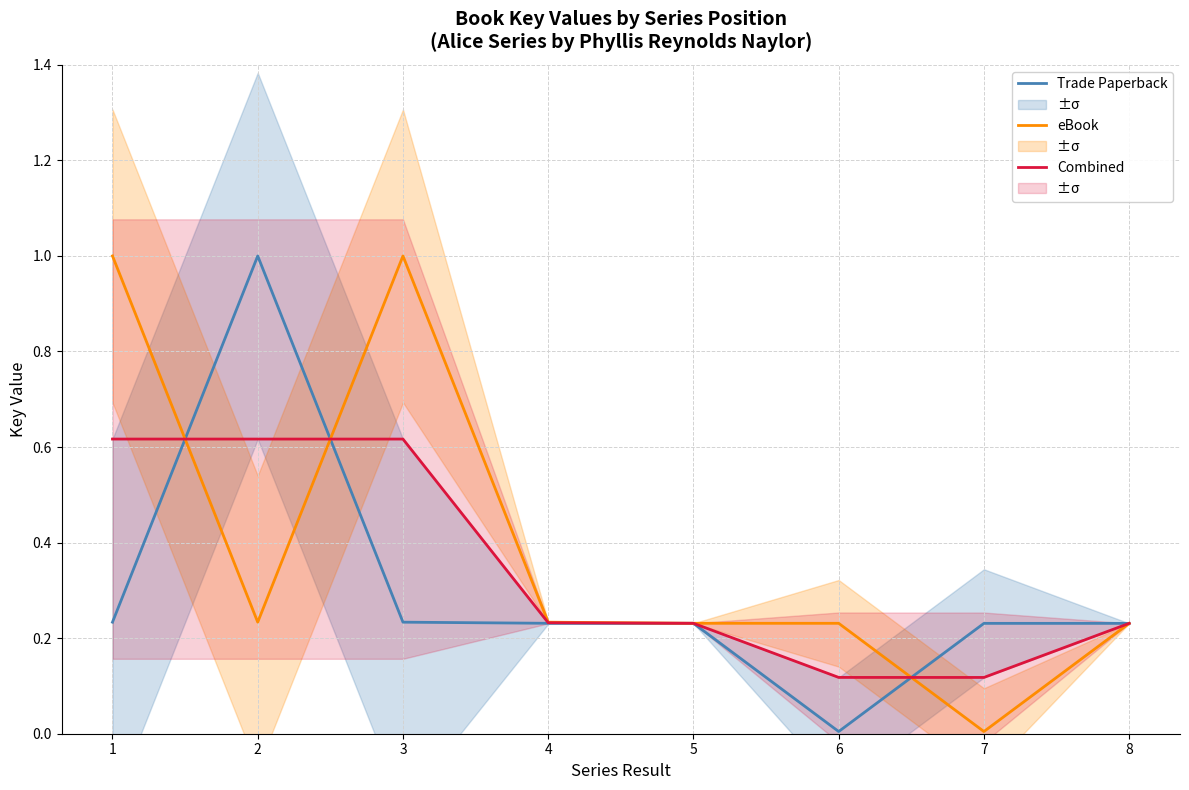

The eBook series shows 0.1 at 8. True or false?

False